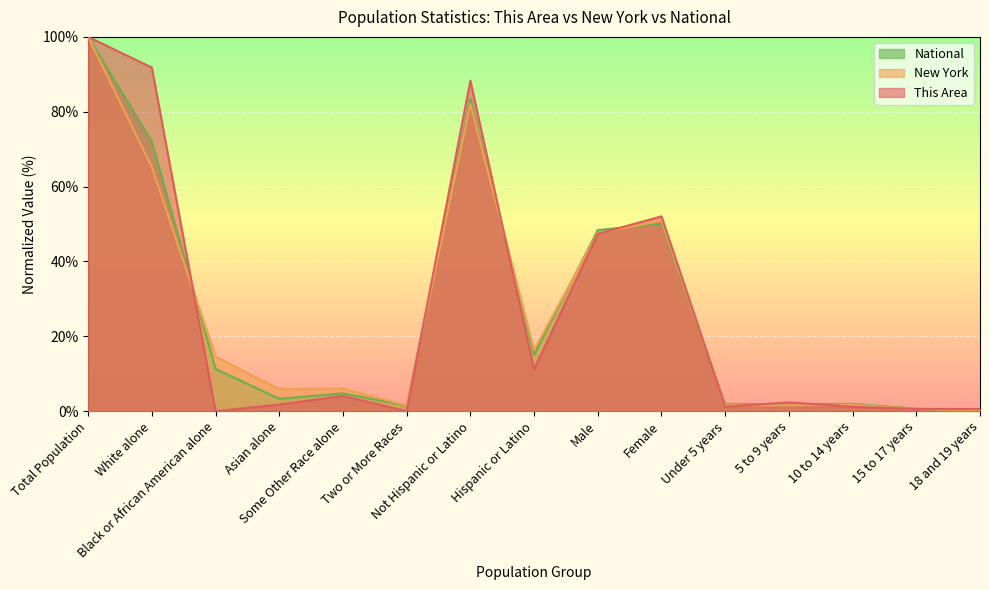

Which series has the widest spread of values?

This Area